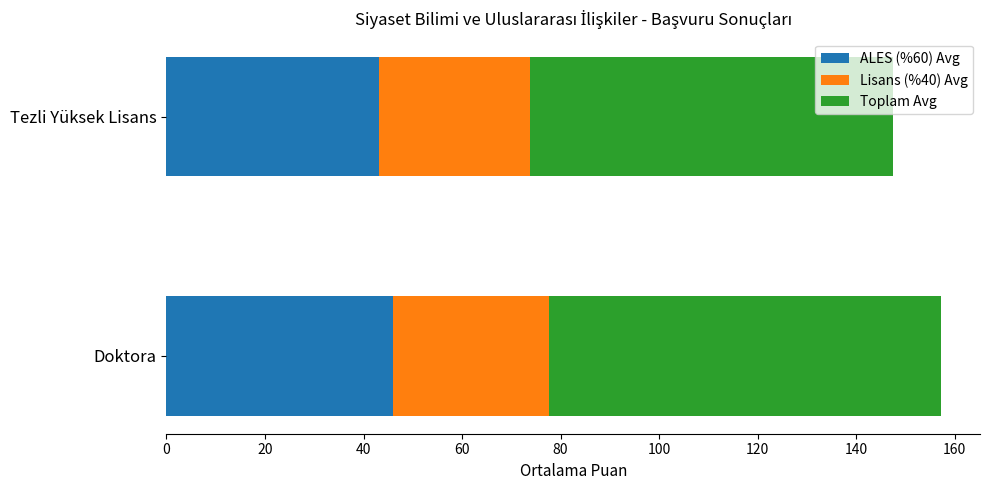

What is the average value of the ALES (%60) Avg series?

44.5